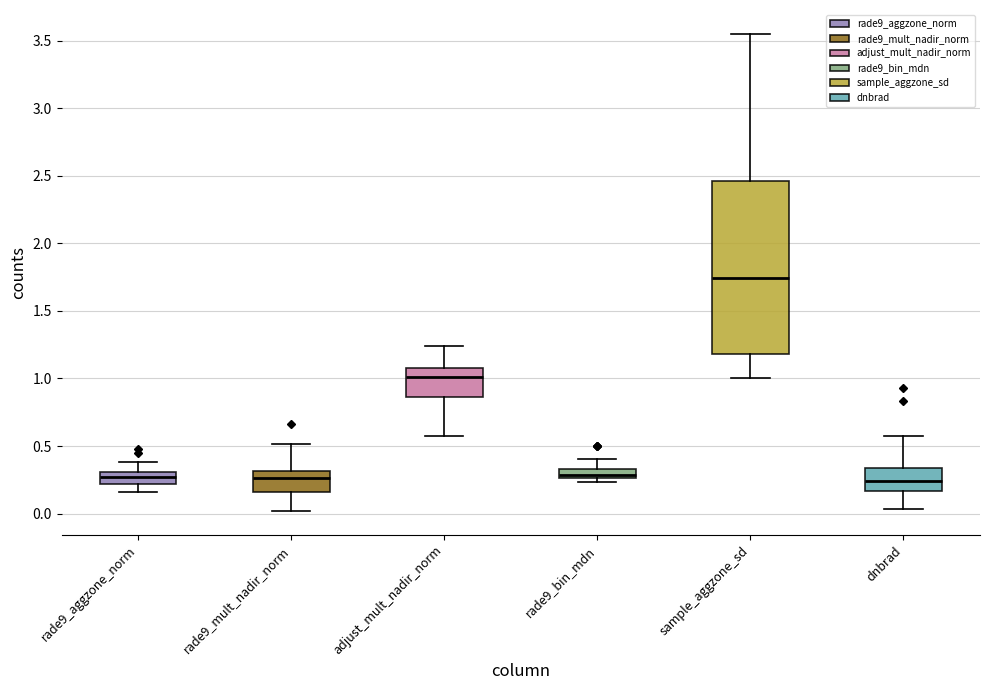

Where does the lower whisker of the box for rade9_mult_nadir_norm end on the y-axis? The values are not printed on the chart, so give them approximately, as read against the axis.

0.00